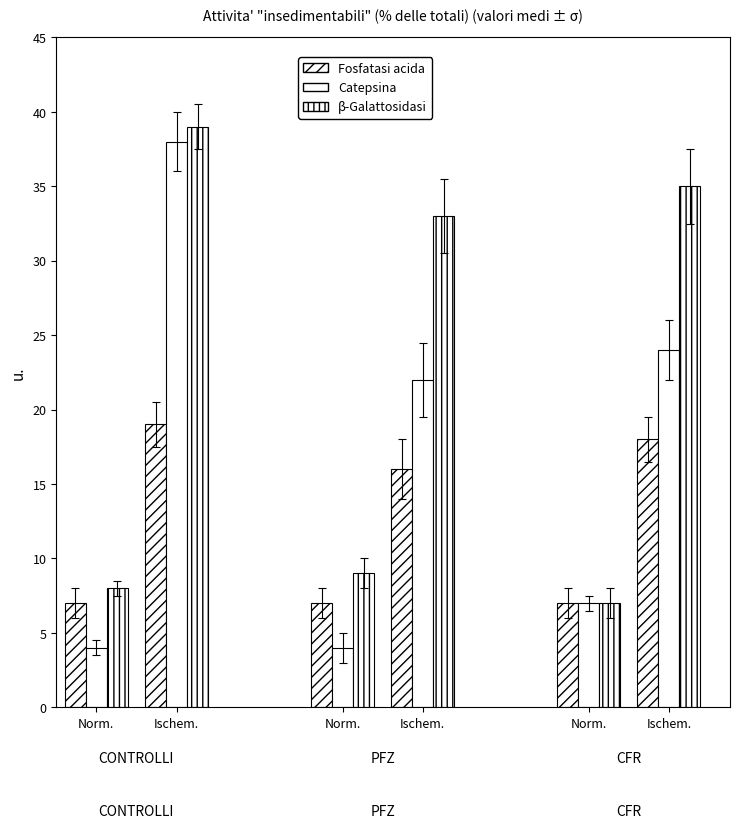

Is it true that Beta-Galattosidasi equals 14 at 2?

False